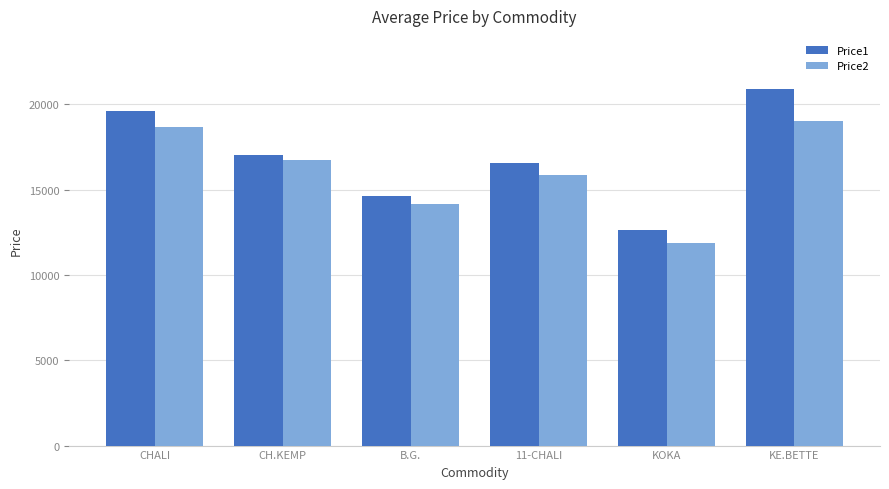

What is the sum of the Price2 values at KOKA and CHALI?

30572